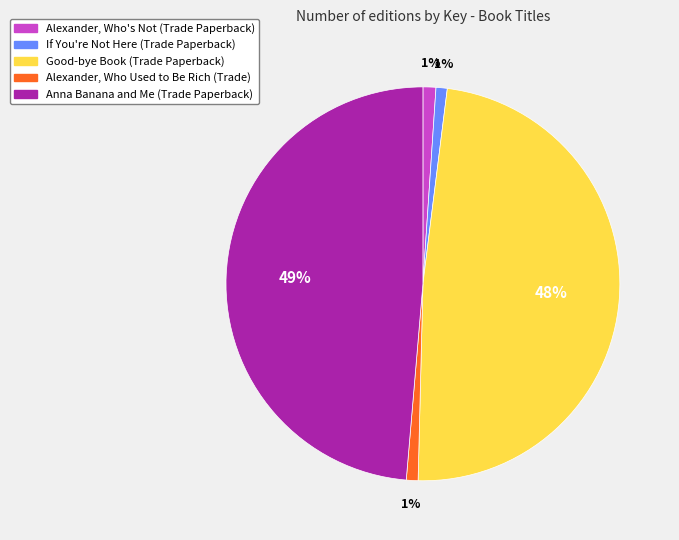

To the nearest percent, what percentage of the pie is Alexander, Who's Not (Trade Paperback)?

1%